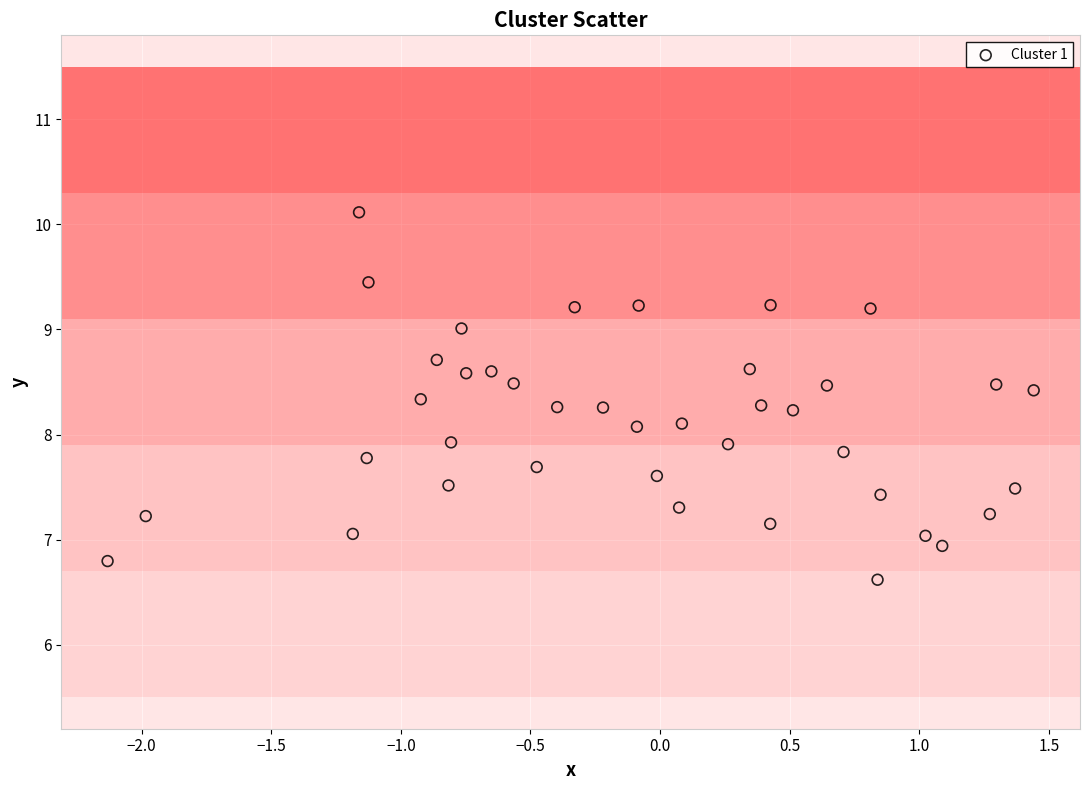

What is the range of X values (max minus min)?

3.6